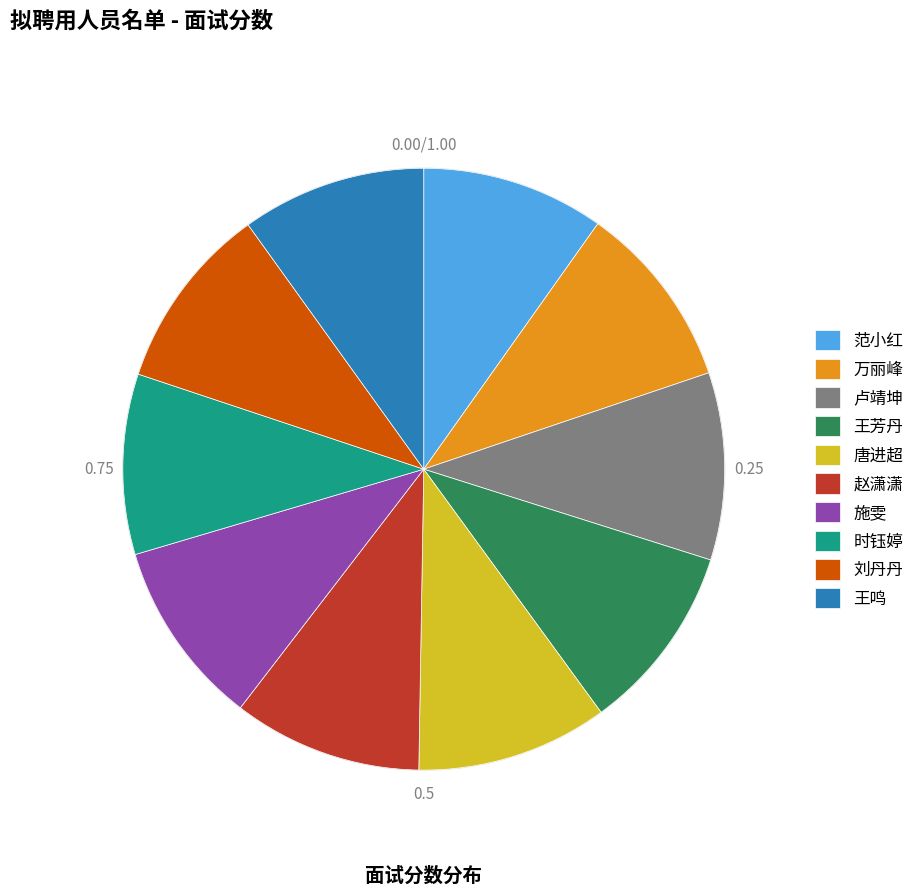

Is the sum of 卢靖坤 and 王鸣 greater than half?

No